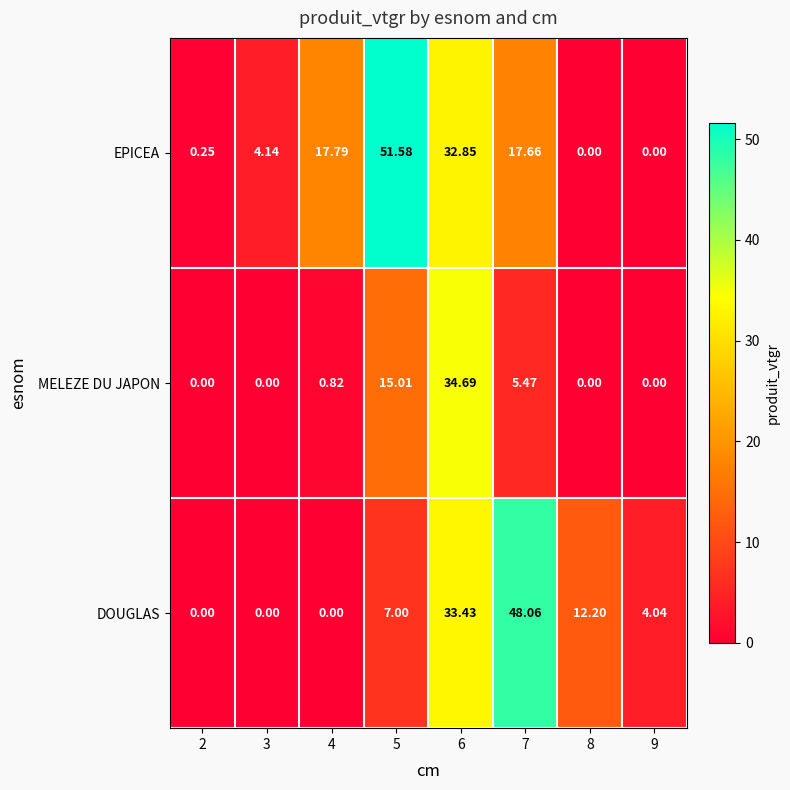

Which series has the largest total across all categories?

EPICEA